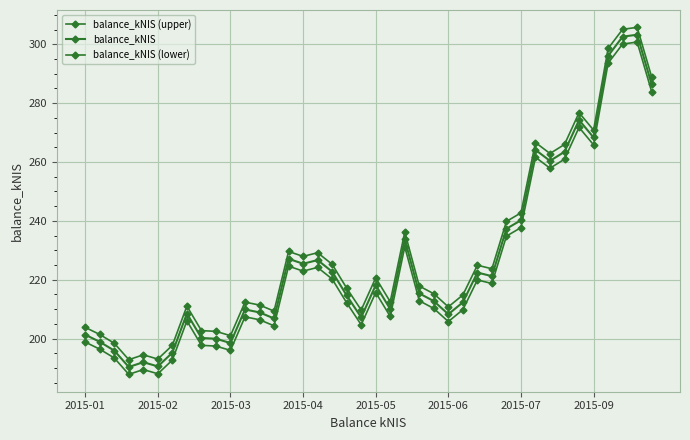

True or false: balance_kNIS (upper) and balance_kNIS (lower) cross at least once.

False